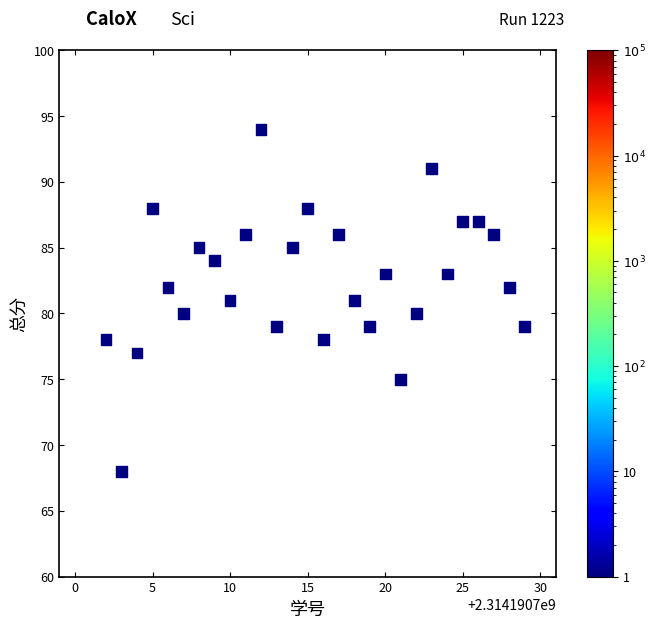

What is the range of Y values (max minus min)?

26